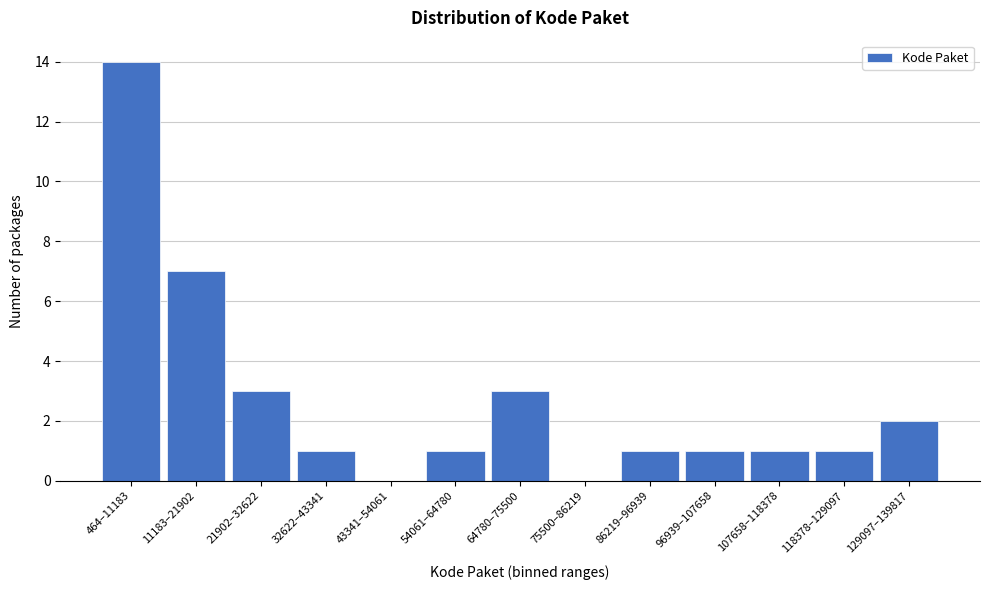

Reading left to right, transcribe all the data shown in this chart.

464–11183=14	11183–21902=7	21902–32622=3	32622–43341=1	43341–54061=0	54061–64780=1	64780–75500=3	75500–86219=0	86219–96939=1	96939–107658=1	107658–118378=1	118378–129097=1	129097–139817=2